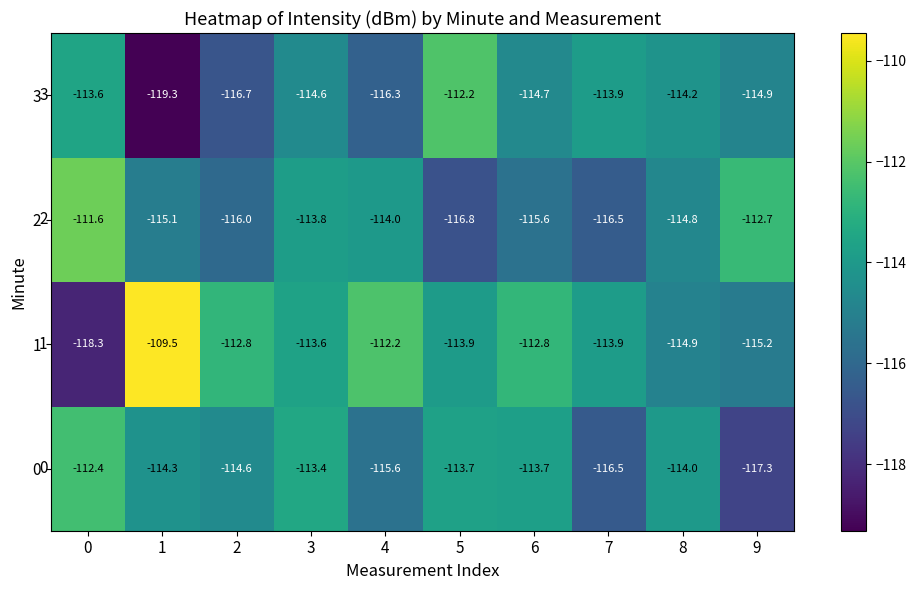

At which category does the chart reach its minimum across all series?

1